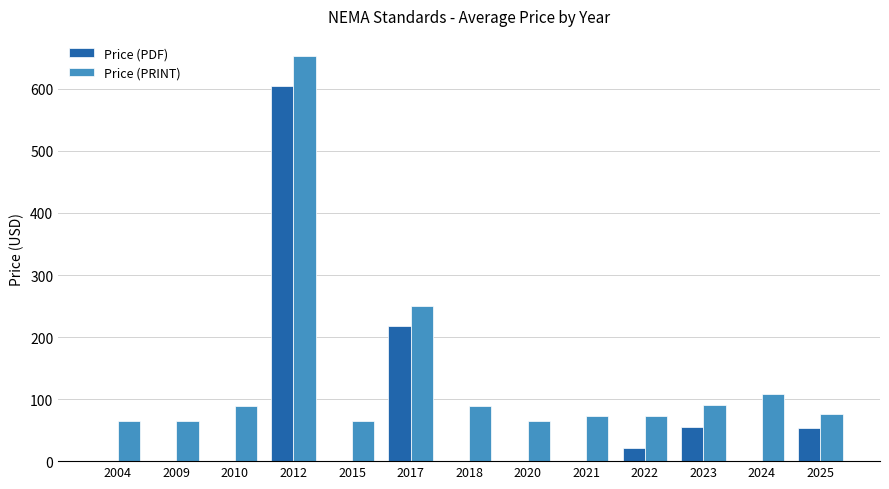

Which series has the largest total across all categories?

Price (PRINT)